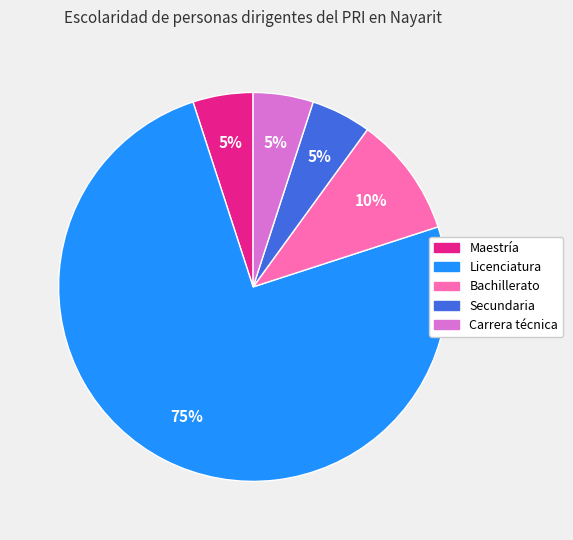

To the nearest percent, what is the difference between the largest and smallest slice percentages?

70%